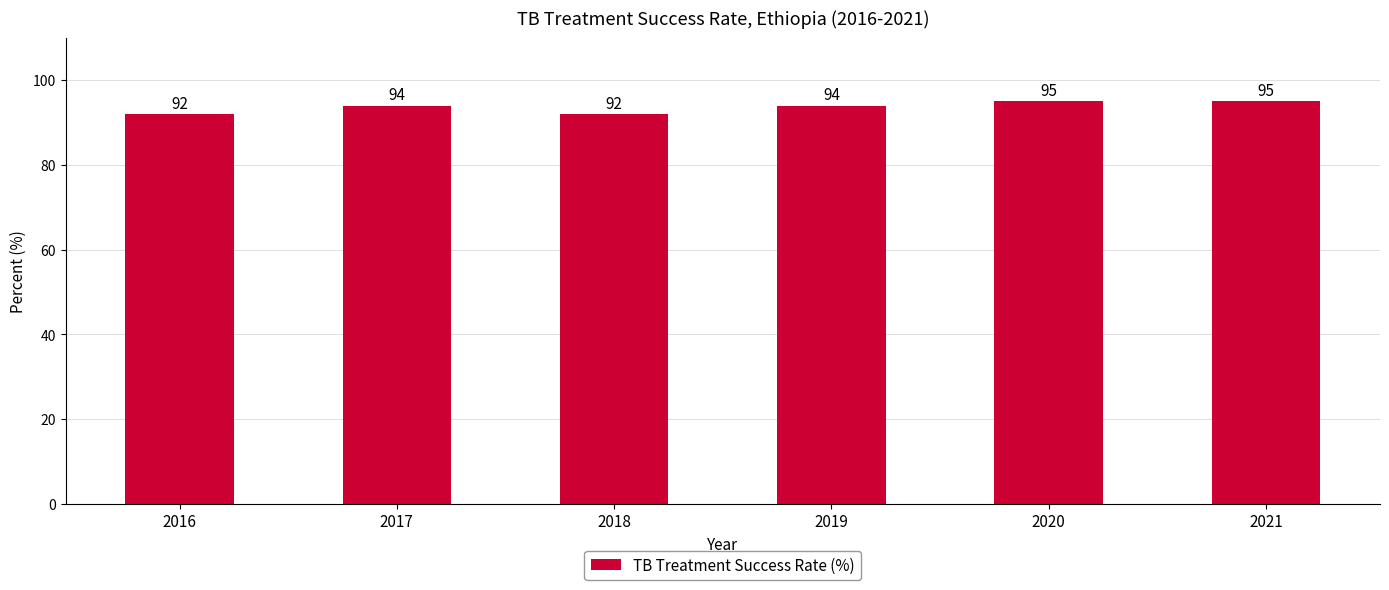

Approximately how many times larger is the value at 2019 compared to 2021?

1.0